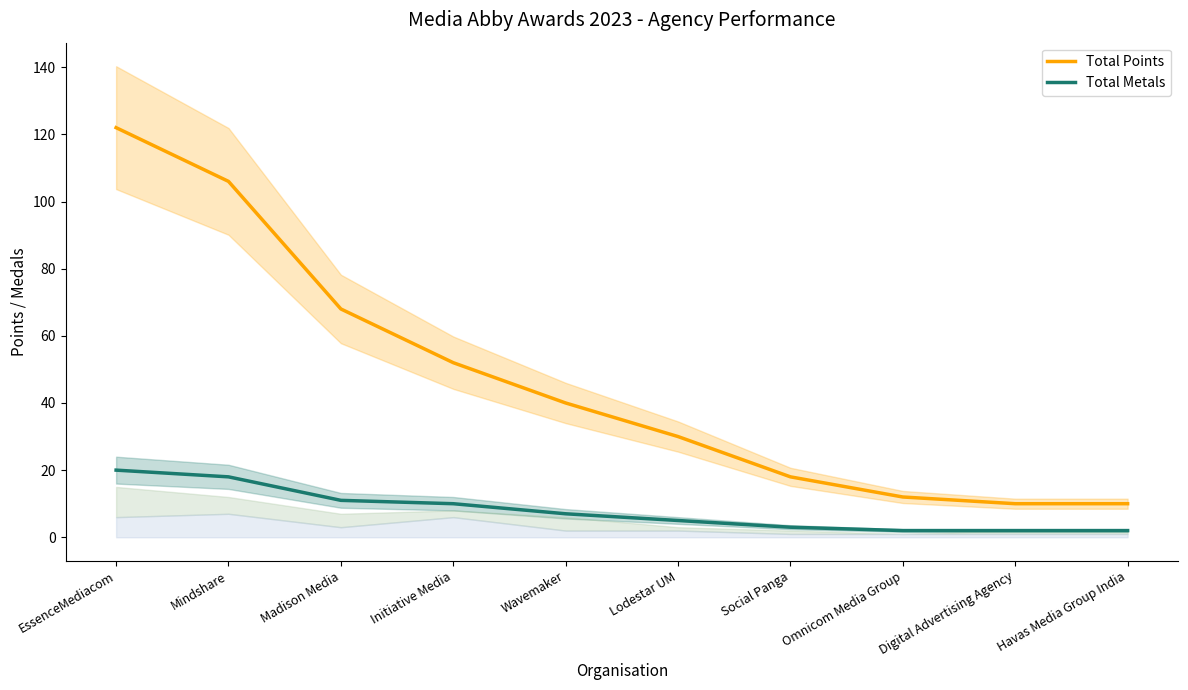

Reading left to right, extract all data points from this chart.

Total Points: EssenceMediacom=122	Mindshare=106	Madison Media=68	Initiative Media=52	Wavemaker=40	Lodestar UM=30	Social Panga=18	Omnicom Media Group=12	Digital Advertising Agency=10	Havas Media Group India=10
Total Metals: EssenceMediacom=20	Mindshare=18	Madison Media=11	Initiative Media=10	Wavemaker=7	Lodestar UM=5	Social Panga=3	Omnicom Media Group=2	Digital Advertising Agency=2	Havas Media Group India=2